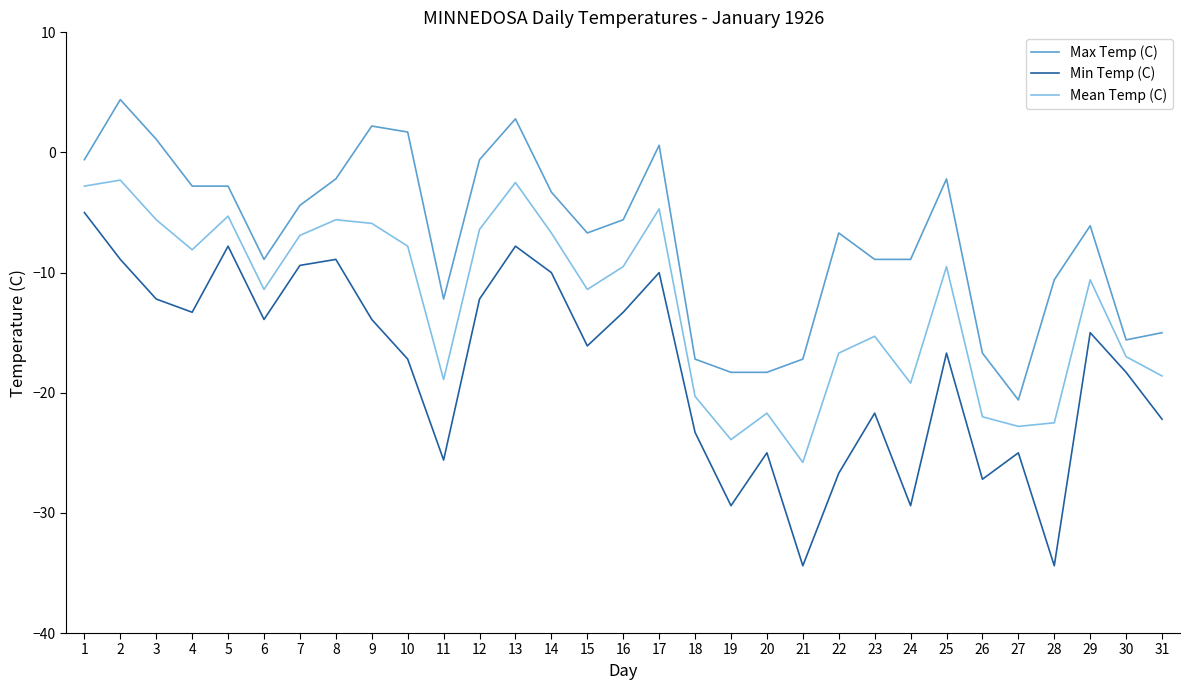

Reading right to left, transcribe all the data shown in this chart.

Max Temp (C): 31=-15.0	30=-15.6	29=-6.1	28=-10.6	27=-20.6	26=-16.7	25=-2.2	24=-8.9	23=-8.9	22=-6.7	21=-17.2	20=-18.3	19=-18.3	18=-17.2	17=0.6	16=-5.6	15=-6.7	14=-3.3	13=2.8	12=-0.6	11=-12.2	10=1.7	9=2.2	8=-2.2	7=-4.4	6=-8.9	5=-2.8	4=-2.8	3=1.1	2=4.4	1=-0.6
Min Temp (C): 31=-22.2	30=-18.3	29=-15.0	28=-34.4	27=-25.0	26=-27.2	25=-16.7	24=-29.4	23=-21.7	22=-26.7	21=-34.4	20=-25.0	19=-29.4	18=-23.3	17=-10.0	16=-13.3	15=-16.1	14=-10.0	13=-7.8	12=-12.2	11=-25.6	10=-17.2	9=-13.9	8=-8.9	7=-9.4	6=-13.9	5=-7.8	4=-13.3	3=-12.2	2=-8.9	1=-5.0
Mean Temp (C): 31=-18.6	30=-17.0	29=-10.6	28=-22.5	27=-22.8	26=-22.0	25=-9.5	24=-19.2	23=-15.3	22=-16.7	21=-25.8	20=-21.7	19=-23.9	18=-20.3	17=-4.7	16=-9.5	15=-11.4	14=-6.7	13=-2.5	12=-6.4	11=-18.9	10=-7.8	9=-5.9	8=-5.6	7=-6.9	6=-11.4	5=-5.3	4=-8.1	3=-5.6	2=-2.3	1=-2.8